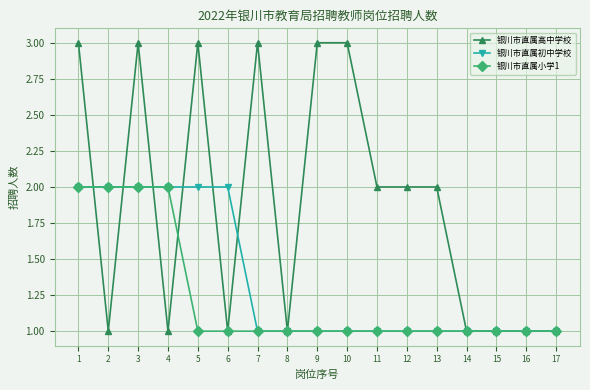

What is the sum of the 银川市直属高中学校 values at 15 and 17?

2